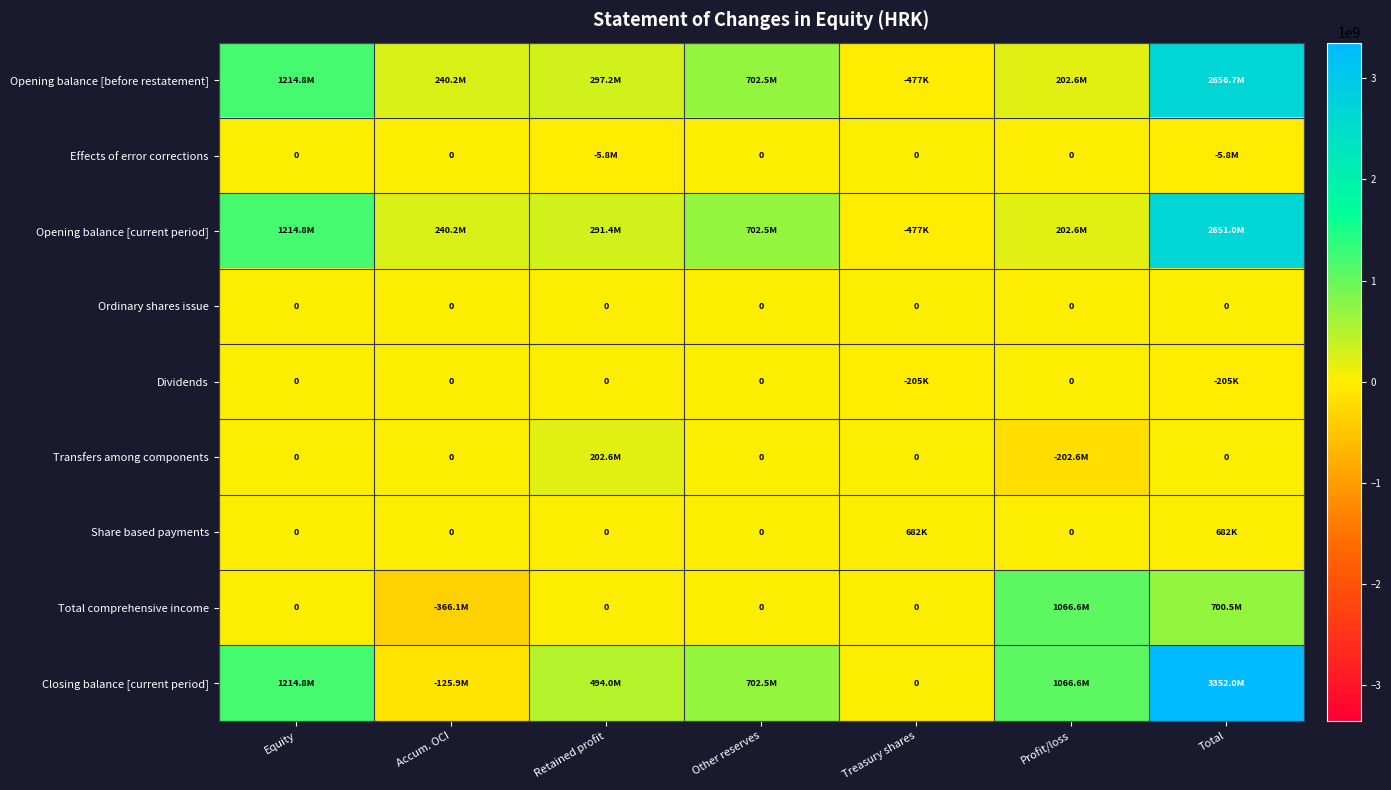

At Profit/loss, list the series in order from largest to smallest.

Total comprehensive income, Closing balance [current period], Opening balance [before restatement], Opening balance [current period], Effects of error corrections, Ordinary shares issue, Dividends, Share based payments, Transfers among components